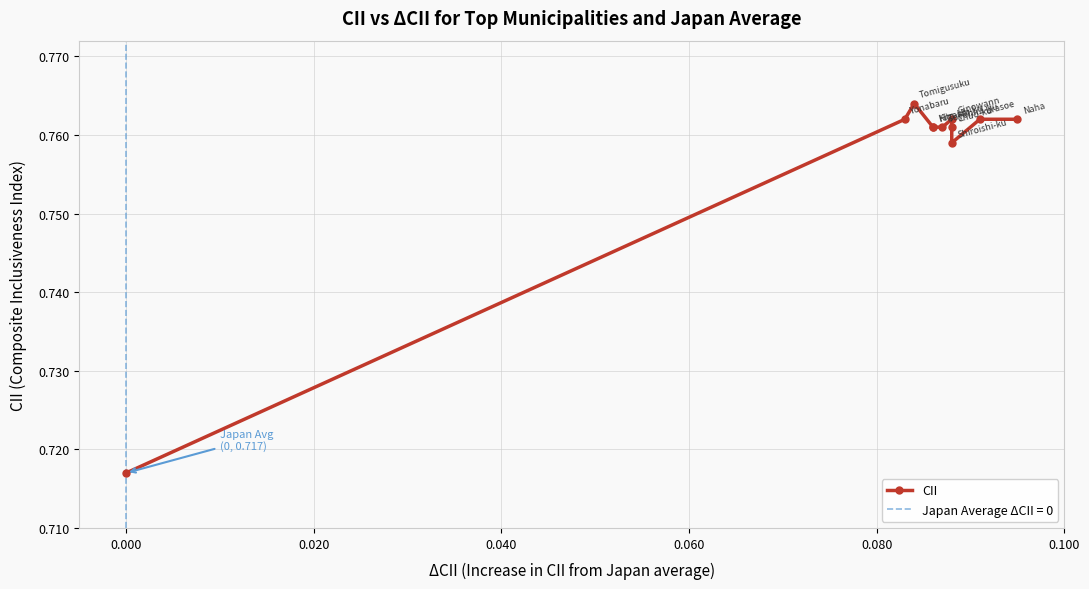

The value at 0.080 is 0.8. True or false?

True